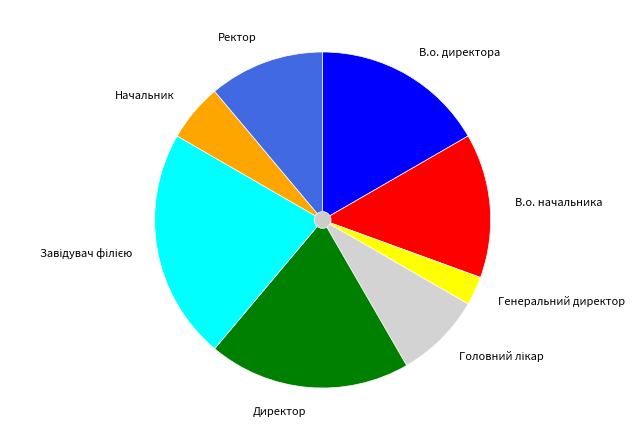

Which category has the biggest portion of the pie?

Завідувач філією